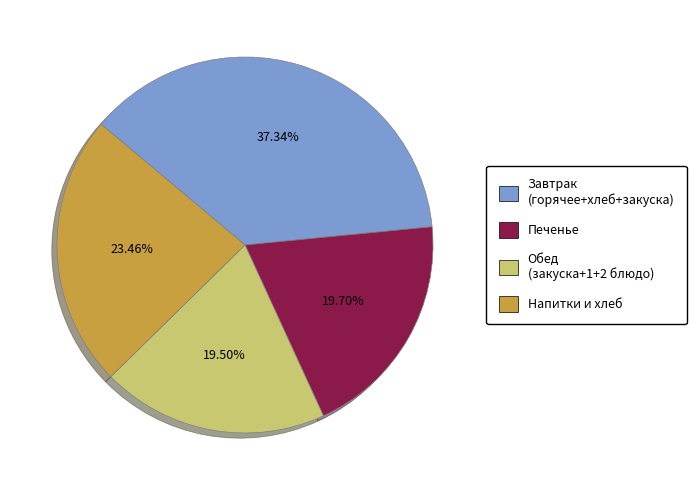

Does any single category account for the majority?

No